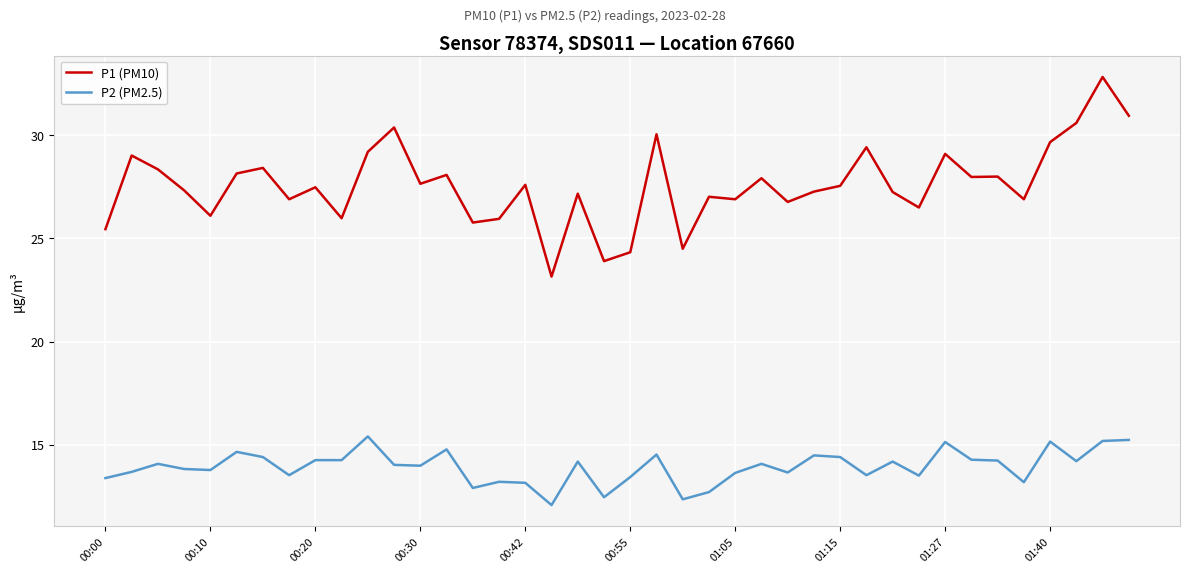

Rank the series by their average value, from highest to lowest.

P1 (PM10), P2 (PM2.5)